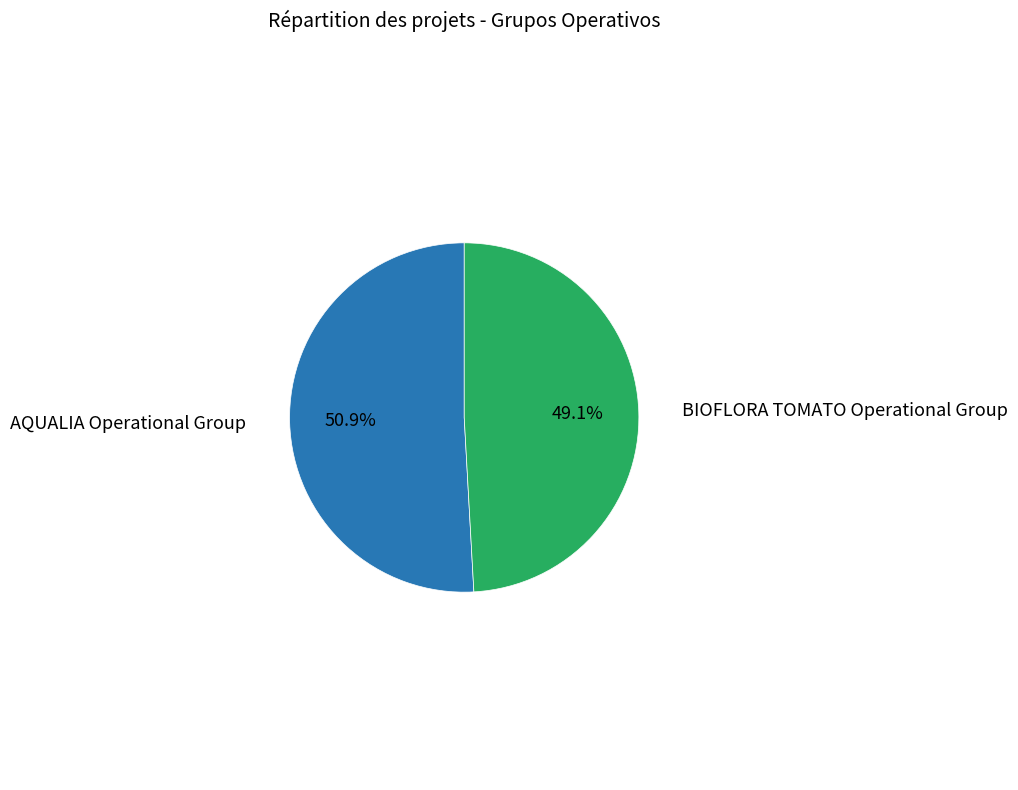

Does any single category account for the majority?

Yes